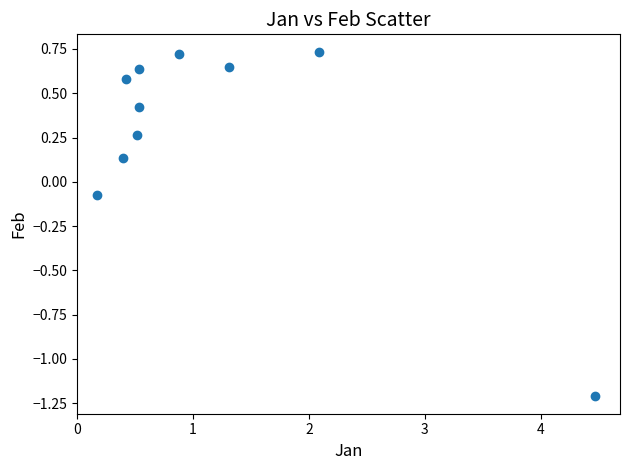

What is the average X value?

1.1